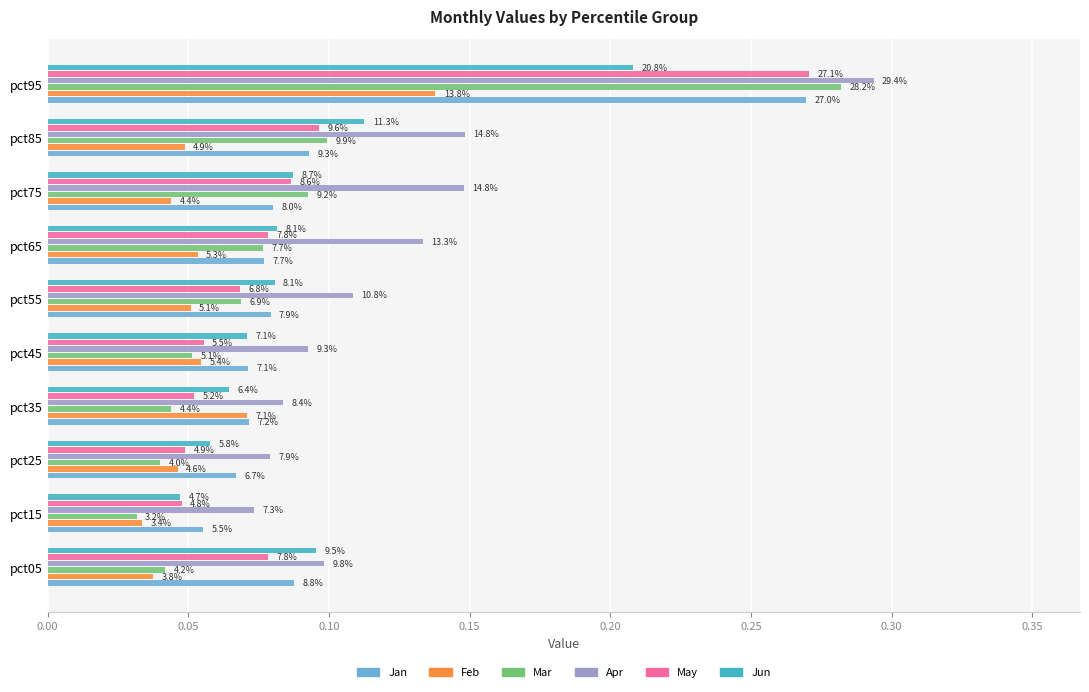

At which category is the sum across all series the highest?

pct95